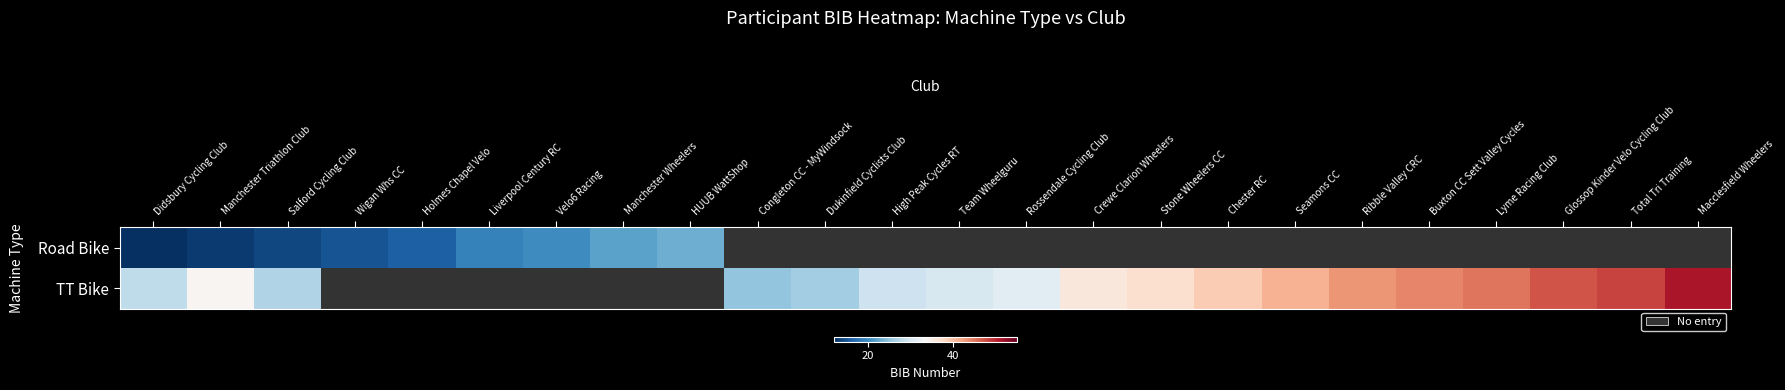

Rank the series at Crewe Clarion Wheelers from lowest to highest value.

Road Bike, TT Bike